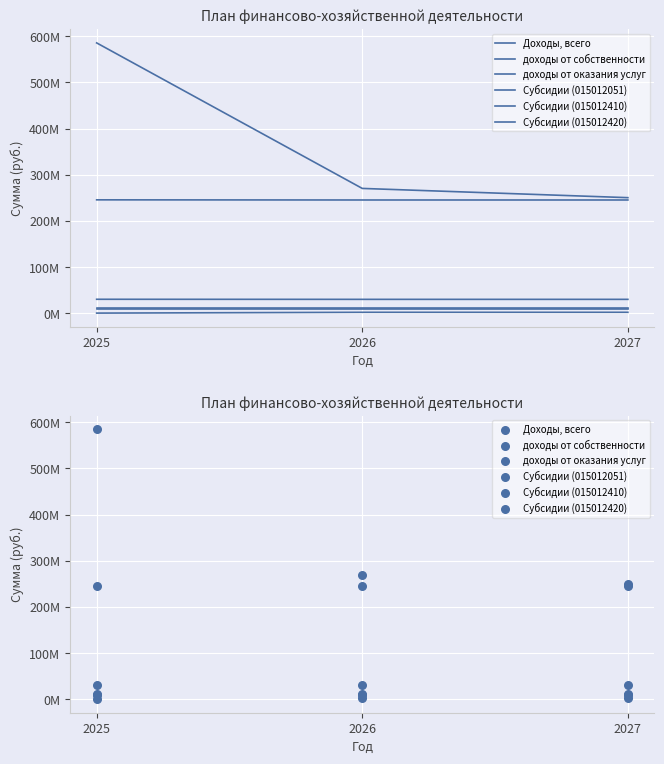

Is the value of Субсидии (015012410) at 2026 greater than the value of Субсидии (015012420) at 2025?

No